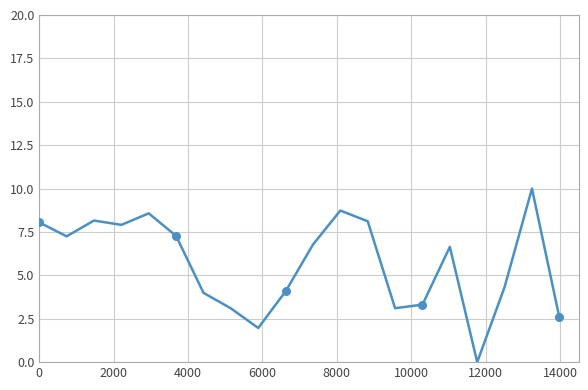

What is the greatest value displayed?

10.0